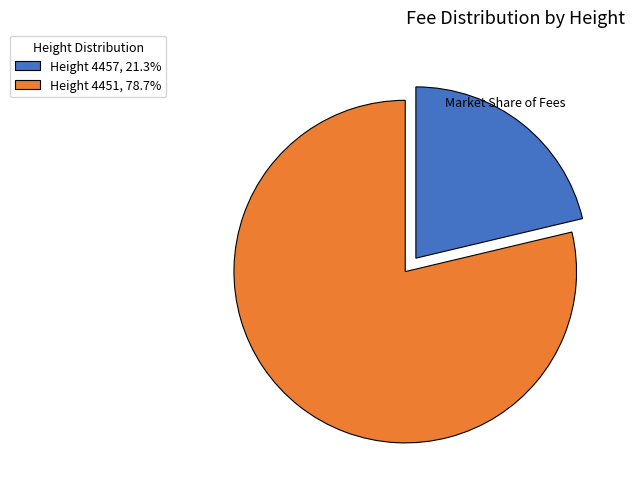

Do Height 4457, 21.3% and Height 4451, 78.7% together represent more than half of the pie?

Yes